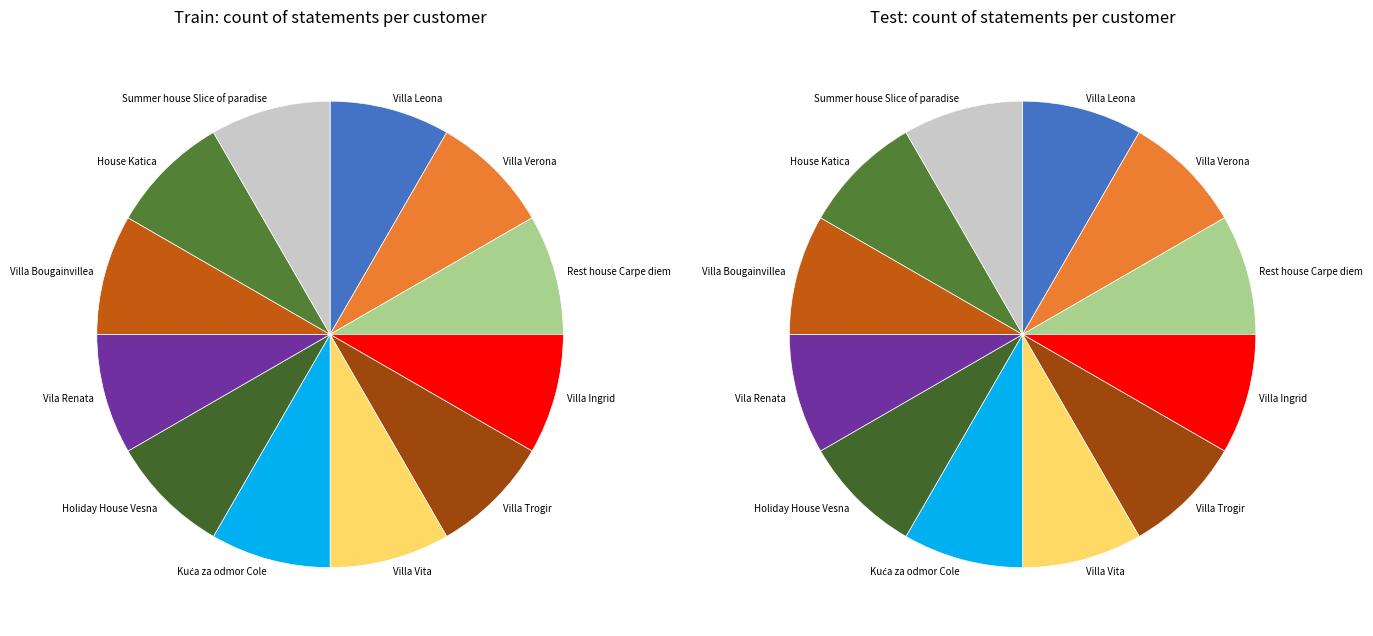

Which slice is the smallest?

Rest house Carpe diem